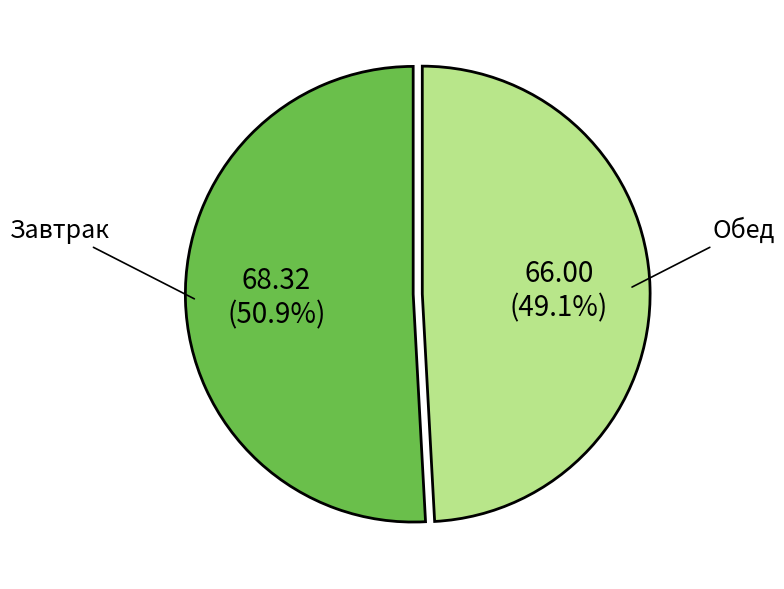

Is there a majority slice in this chart?

Yes